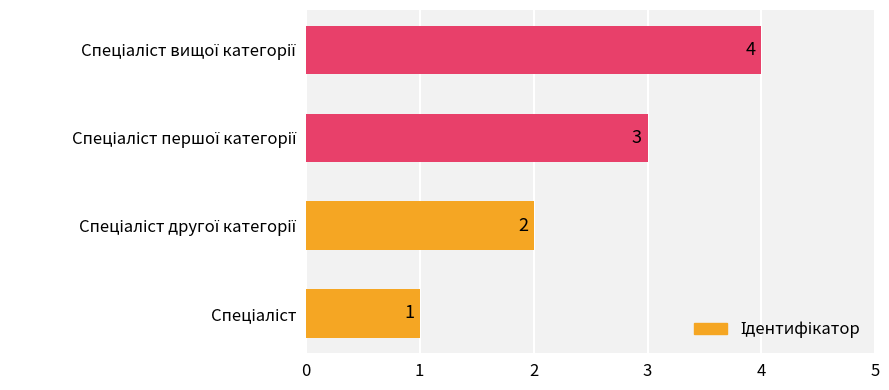

What is the sum of all values?

10